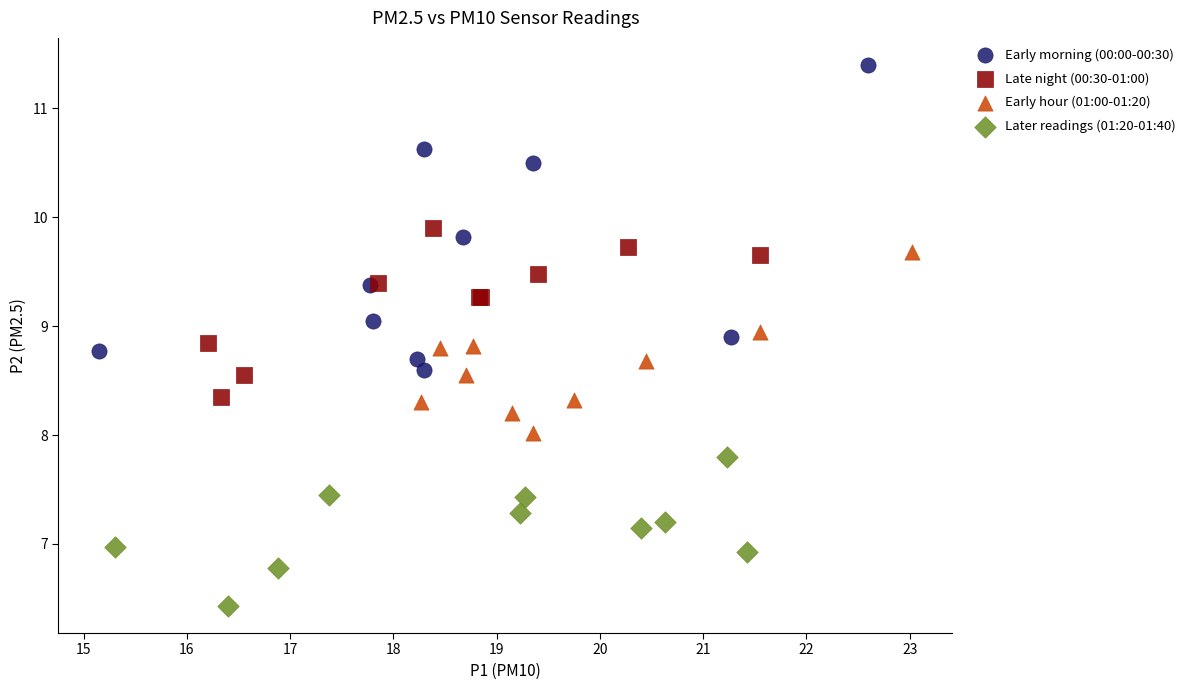

Which series contains the lowest Y value?

Later readings (01:20-01:40)